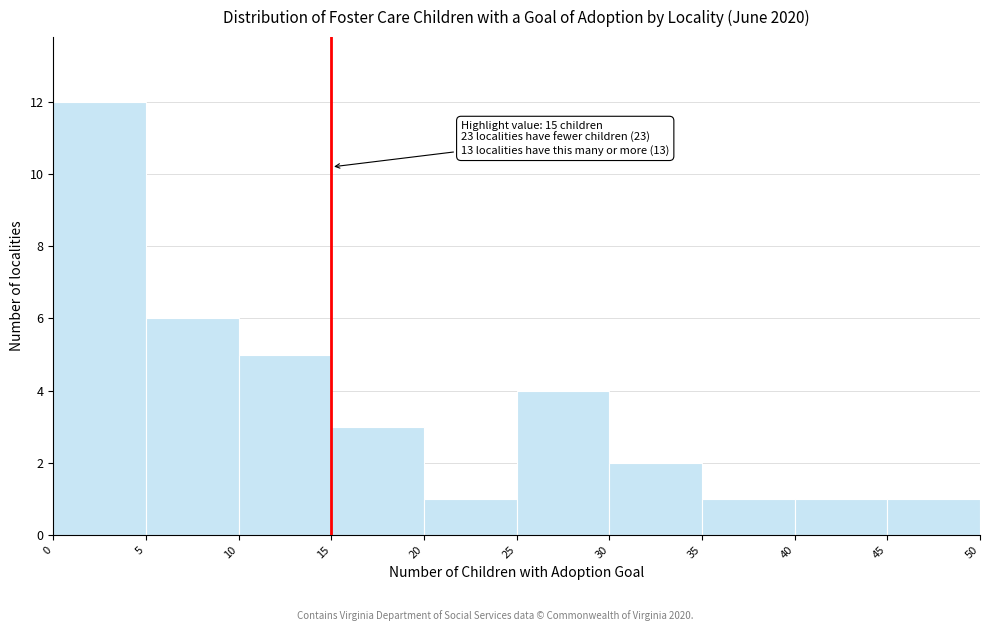

Which range on the x-axis has the tallest bar?

0 to 5